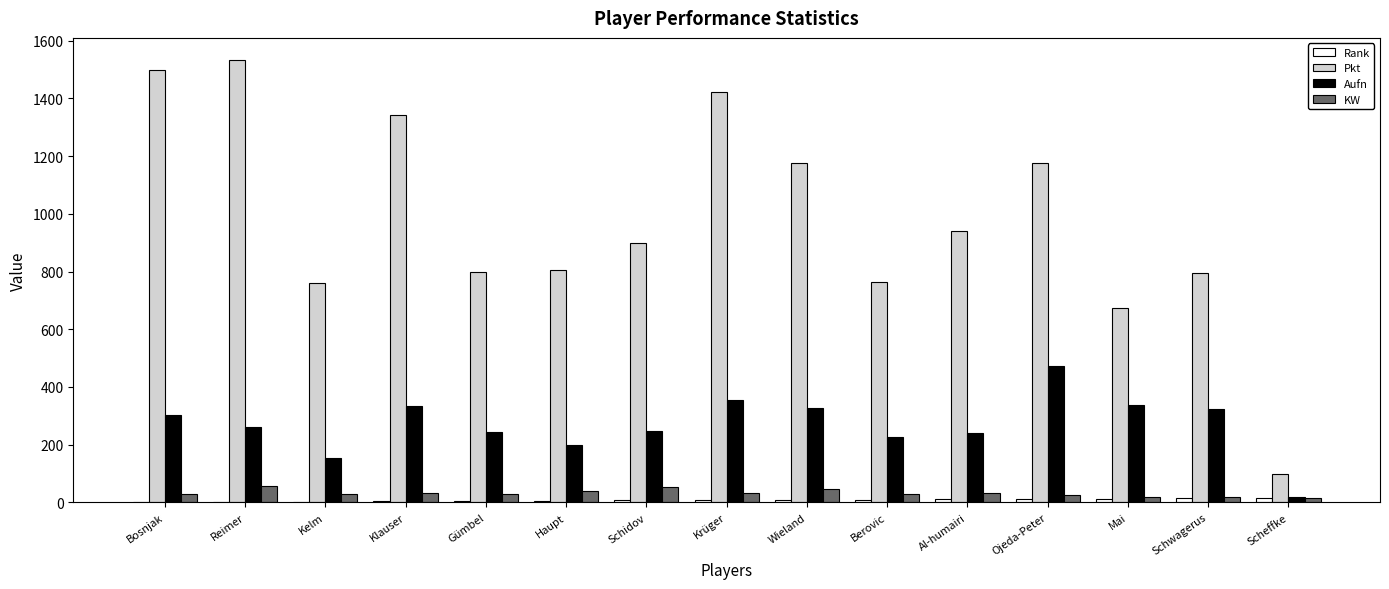

What is the maximum value for Pkt?

1533